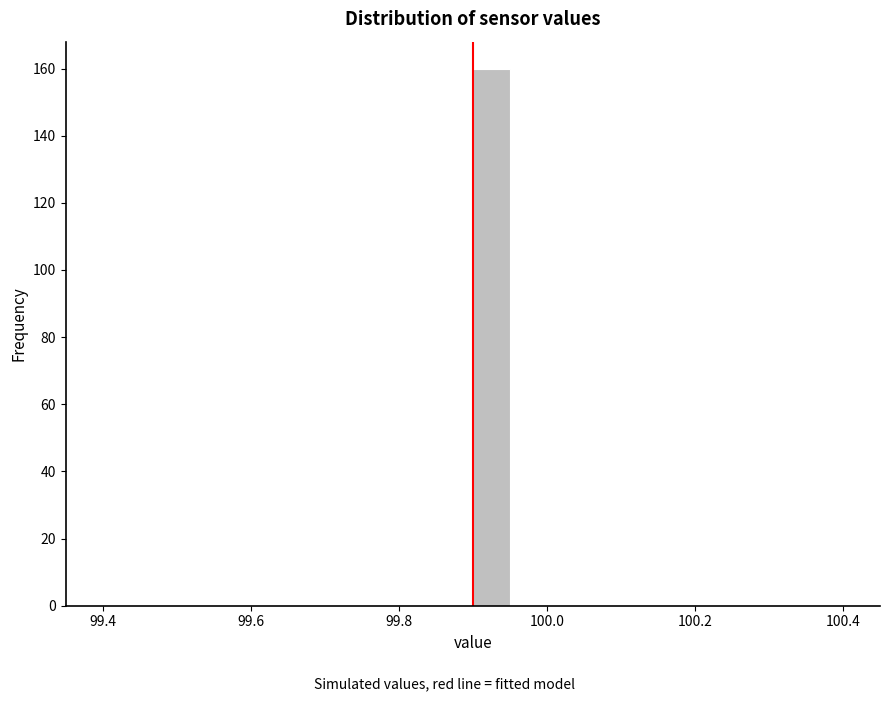

Read against the x-axis, roughly where is the centre of the tallest bar?

99.92